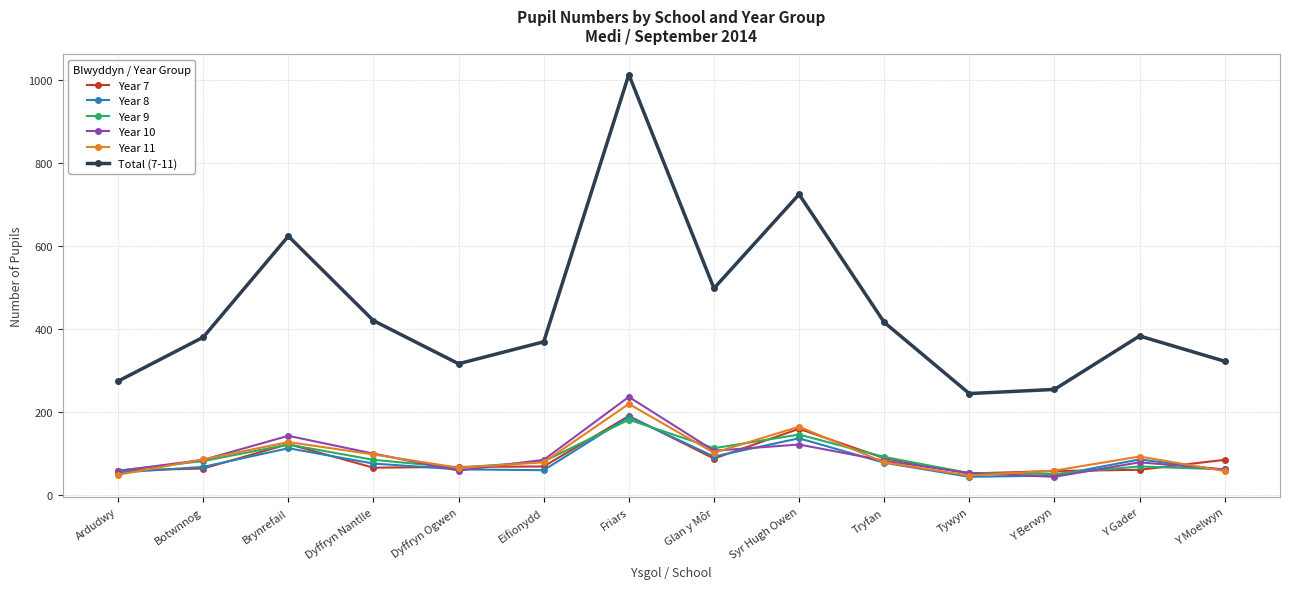

What is the smallest value displayed?

43